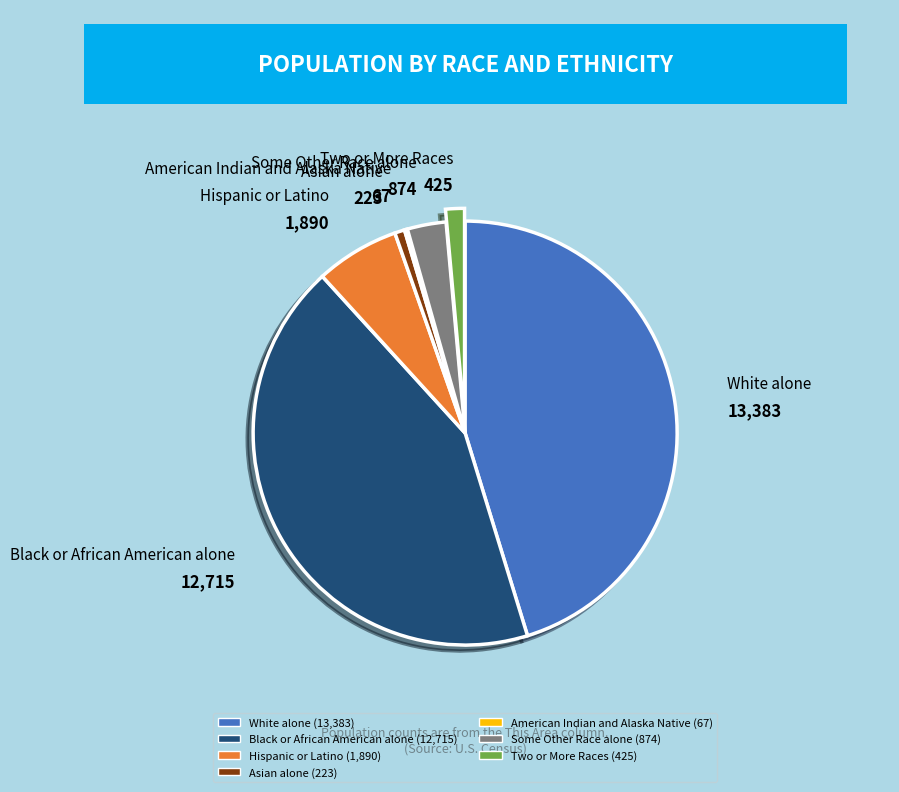

The White alone slice represents 45% of the pie. True or false?

True